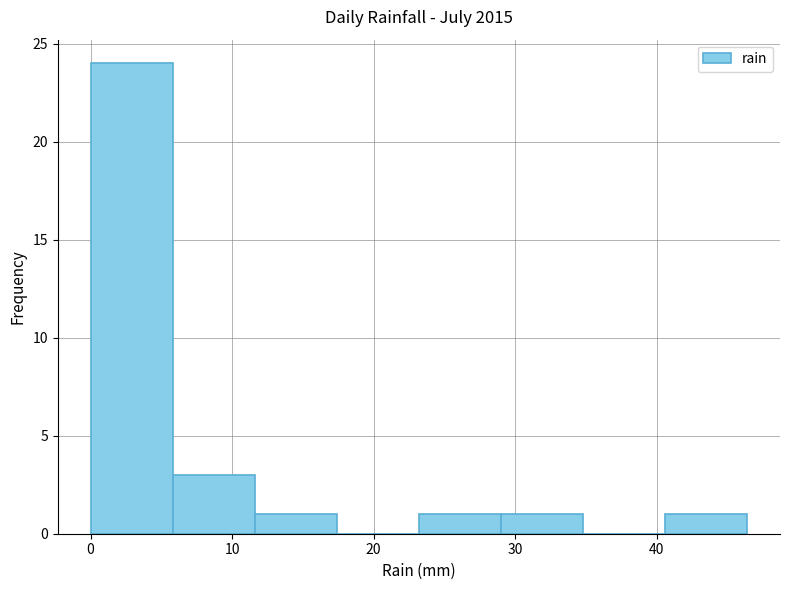

Over which range of the x-axis is the bar tallest?

0.0 to 5.8